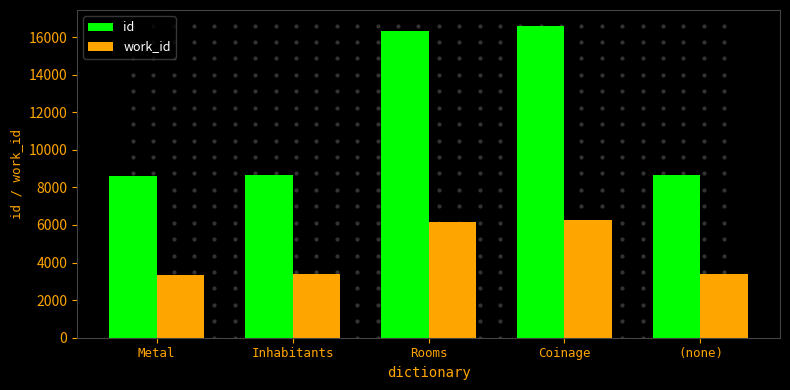

How many bars are there in total?

10